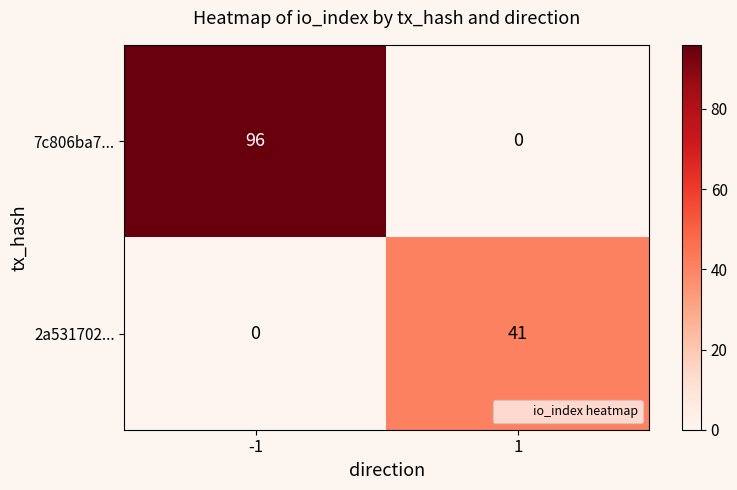

True or false: 2a531702... has a value of 0 at -1.

True